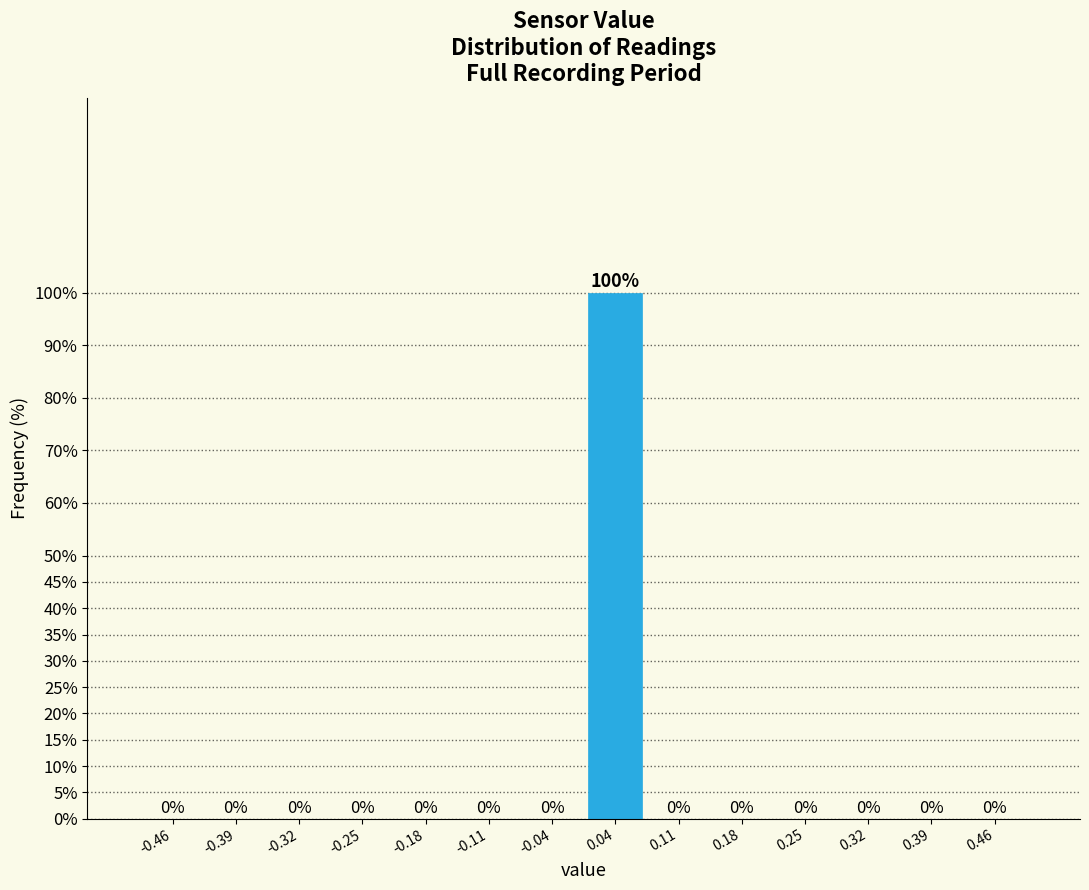

Reading left to right, list every bar in this chart as the range it spans on the x-axis followed by its height. The bar edges are not printed on the chart, so give them approximately, as read against the axis.

-0.50 to -0.43: 0
-0.43 to -0.36: 0
-0.36 to -0.29: 0
-0.29 to -0.21: 0
-0.21 to -0.14: 0
-0.14 to -0.07: 0
-0.07 to 0.00: 0
0.00 to 0.07: 100
0.07 to 0.14: 0
0.14 to 0.21: 0
0.21 to 0.29: 0
0.29 to 0.36: 0
0.36 to 0.43: 0
0.43 to 0.50: 0